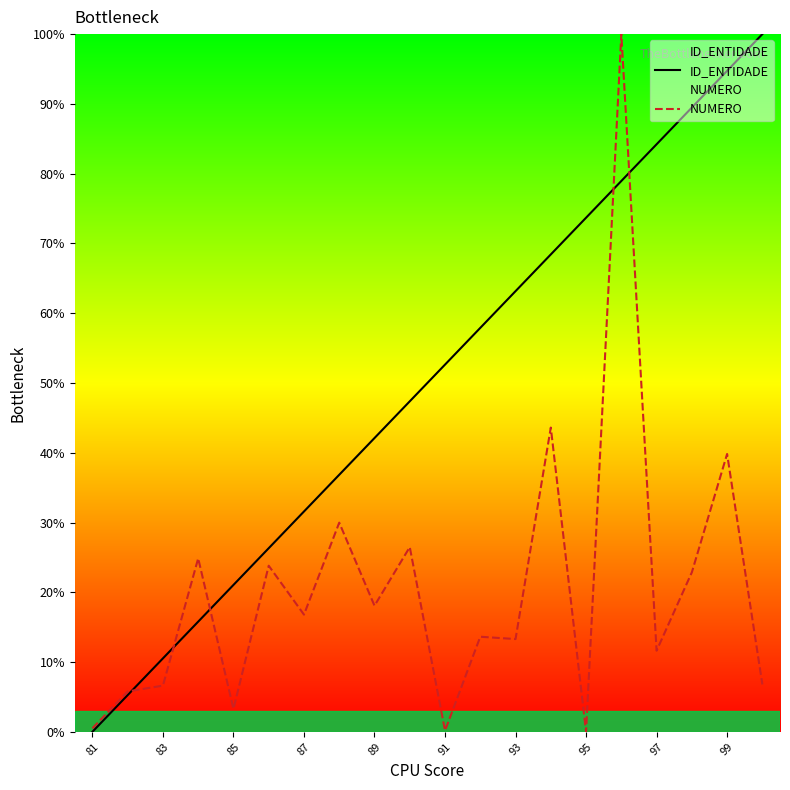

At which label does ID_ENTIDADE first exceed 52?

91